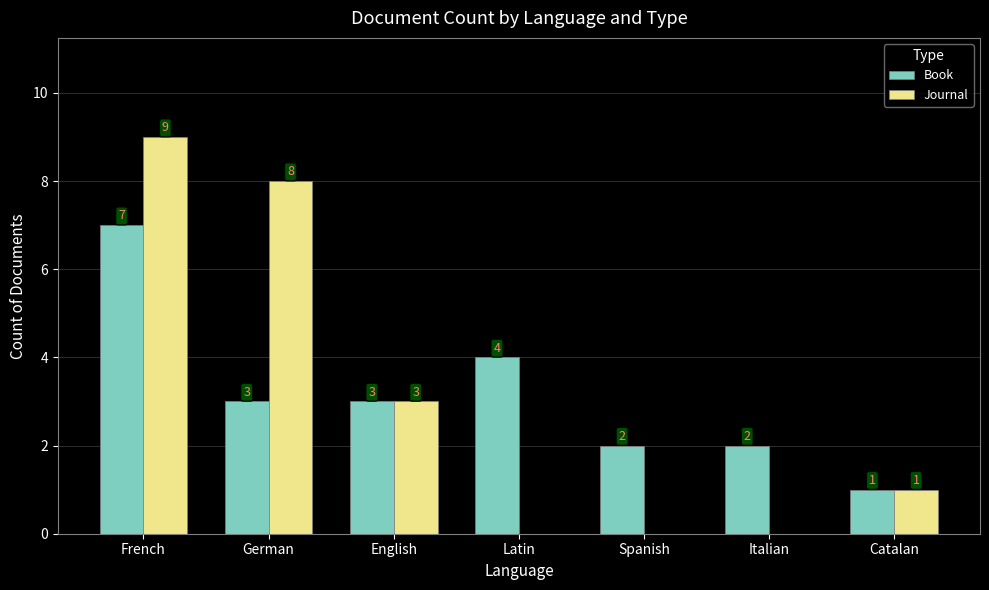

The value of Journal at Spanish is 4. True or false?

False